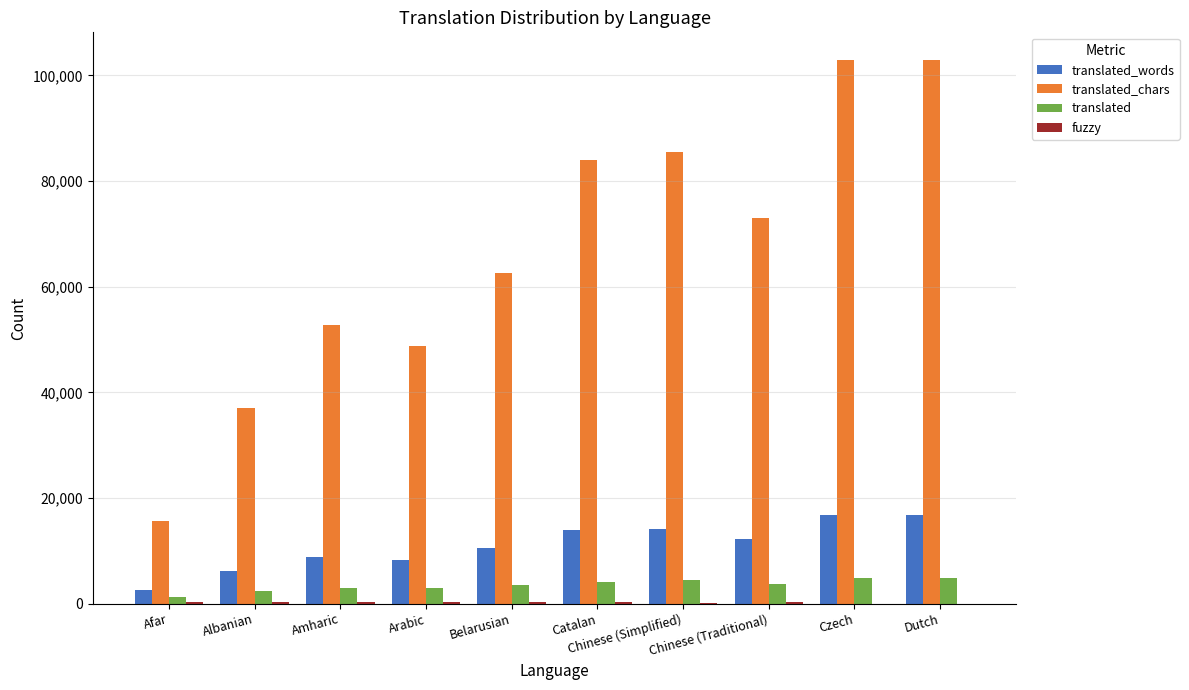

What is the sum of all translated values?

35060